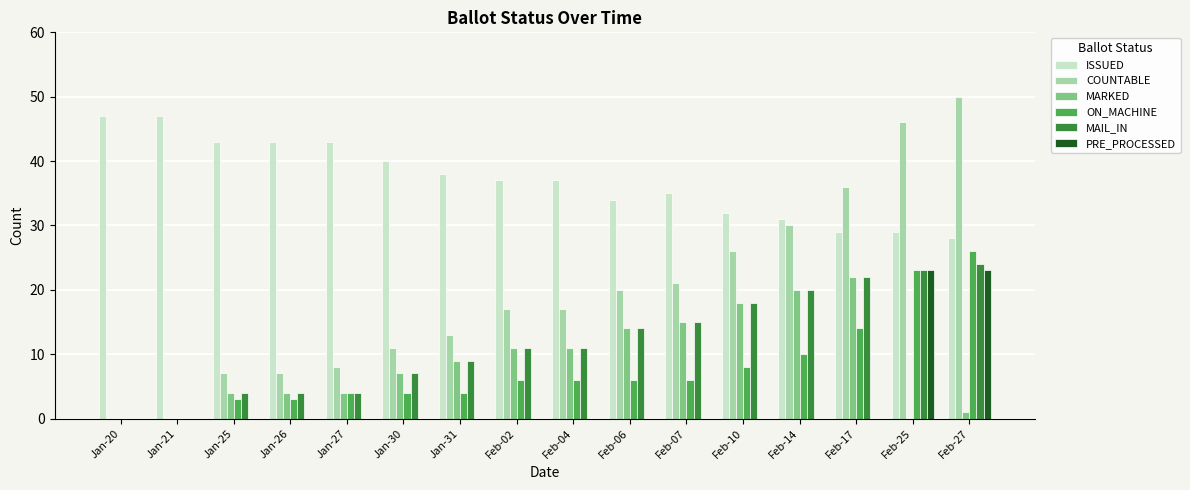

Which label corresponds to the largest value in the chart?

Feb-27